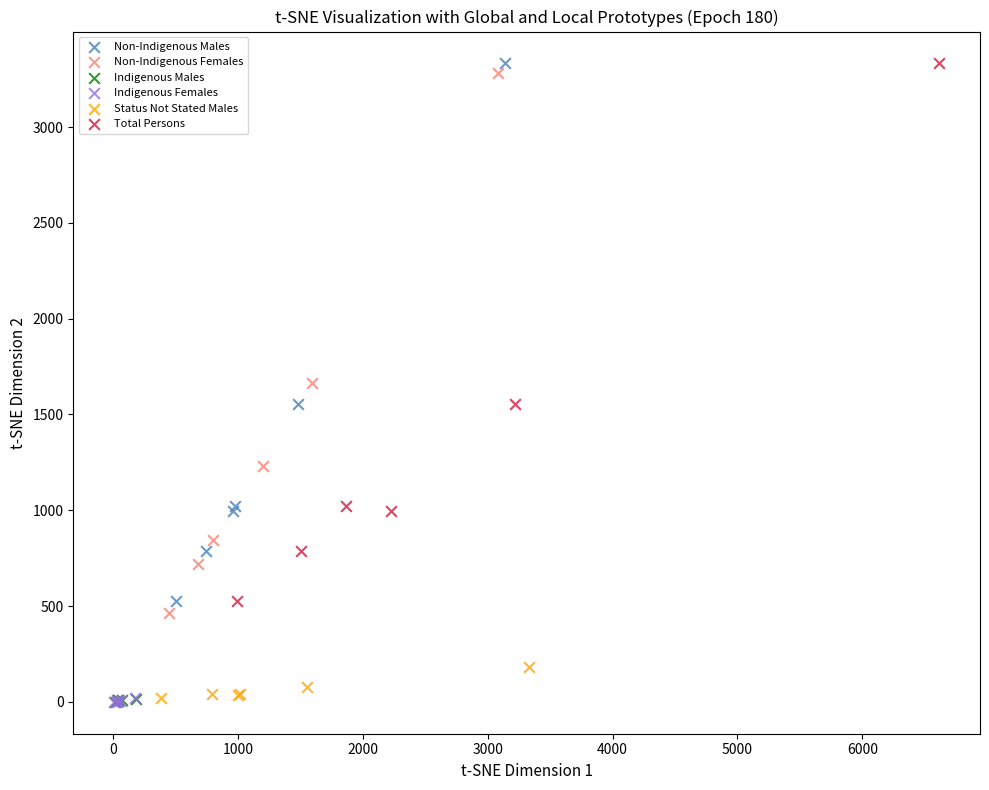

Which series has the largest Y range (max minus min)?

Non-Indigenous Females